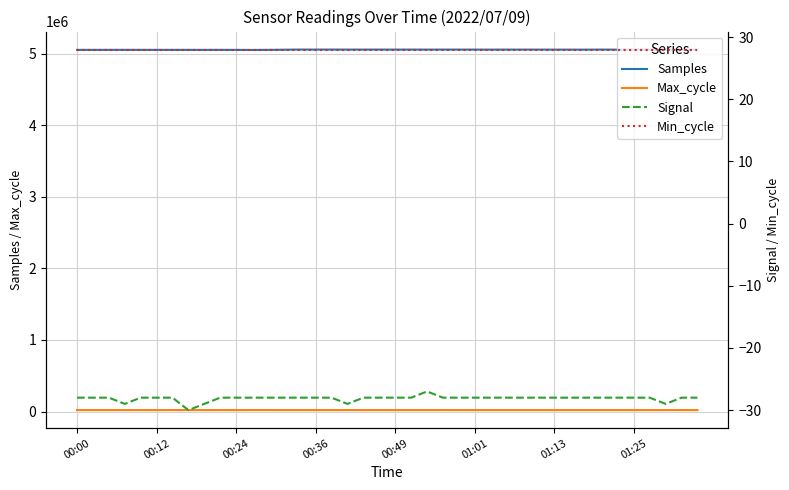

How many distinct data groups are displayed?

4